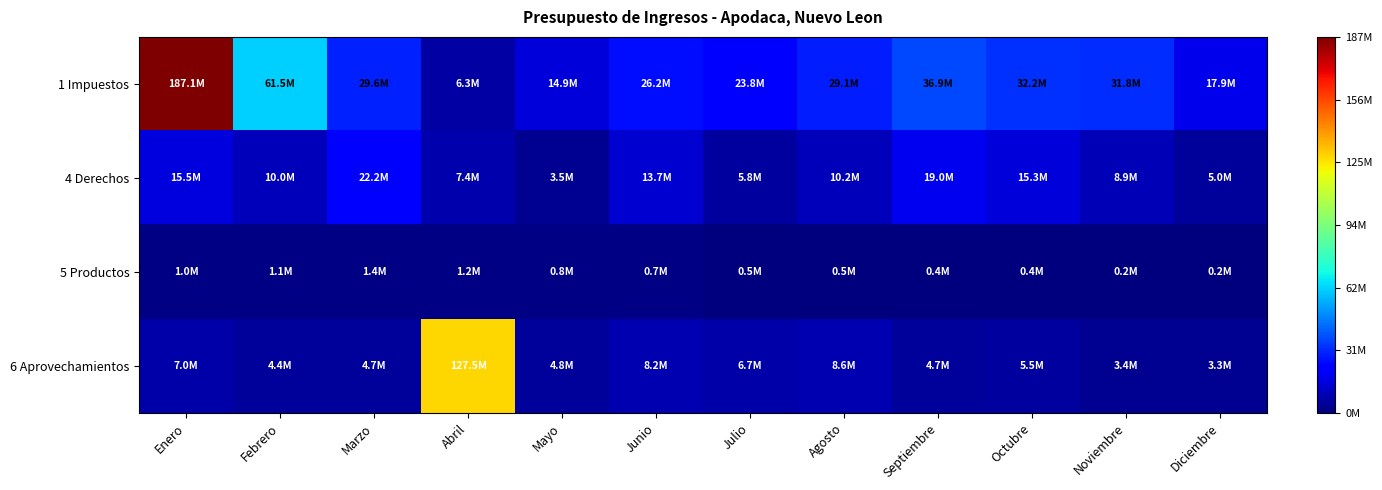

Between Septiembre and Diciembre, which series saw the biggest shift?

1 Impuestos